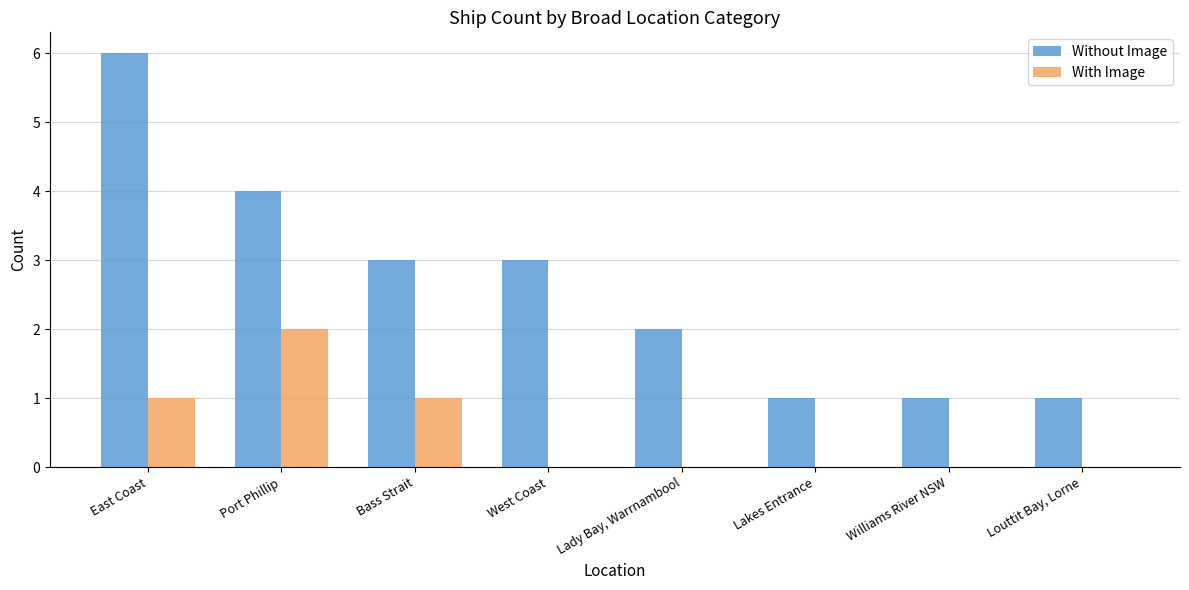

Are the bars horizontal?

No